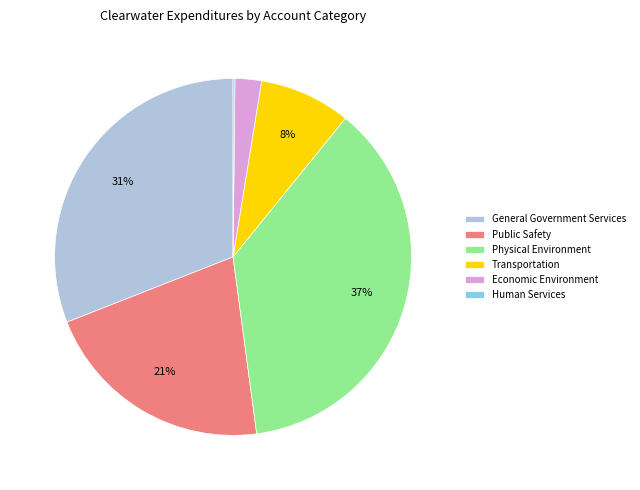

Does any single category account for the majority?

No